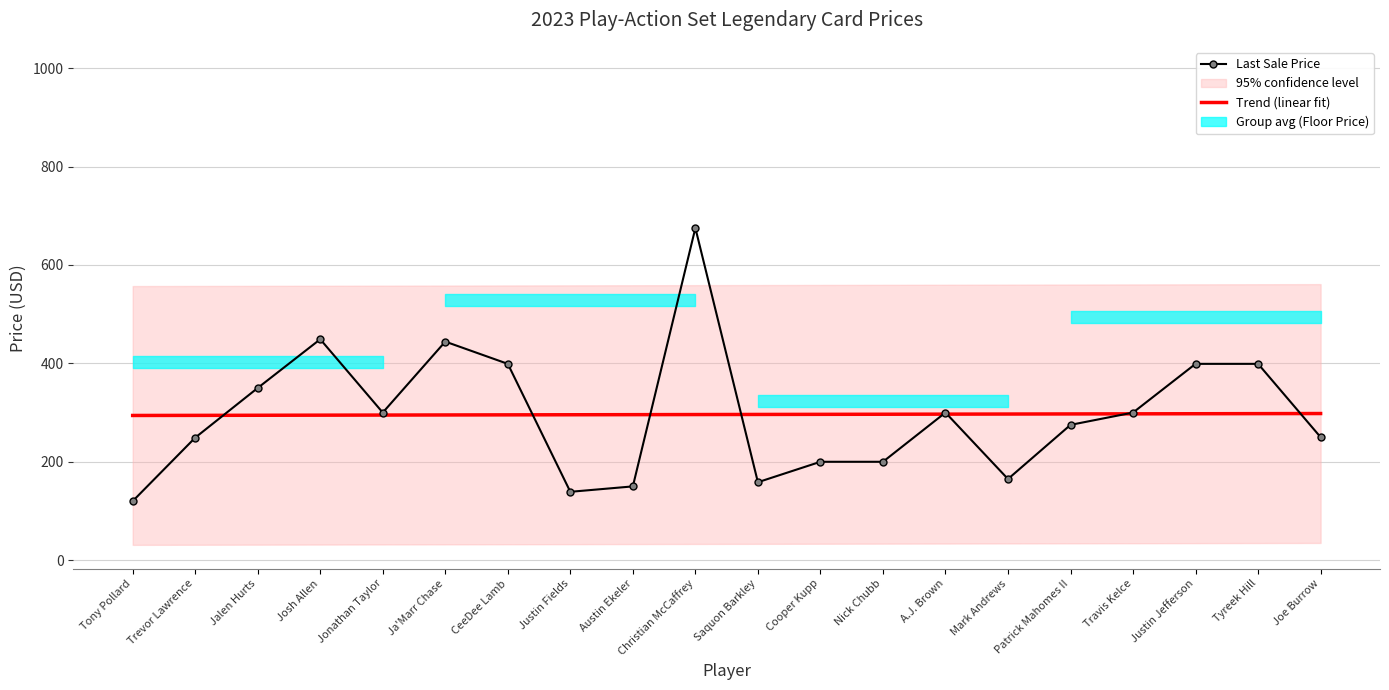

Between Justin Fields and Patrick Mahomes II, which series saw the biggest shift?

Last Sale Price